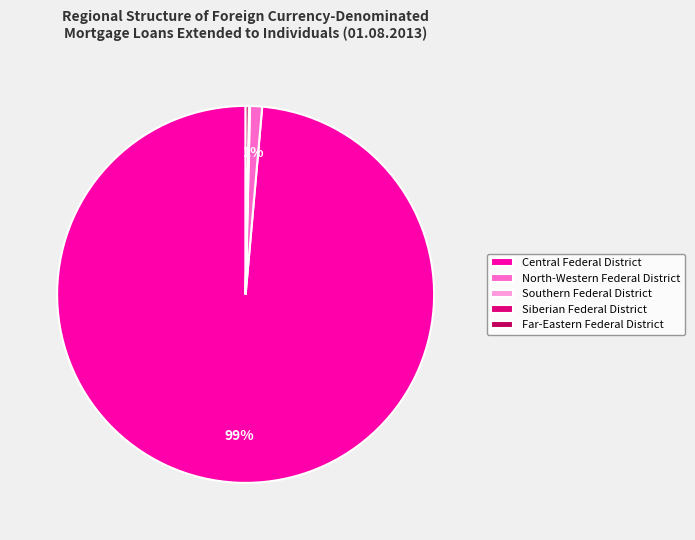

To the nearest percent, what percentage of the pie is North-Western Federal District?

1%